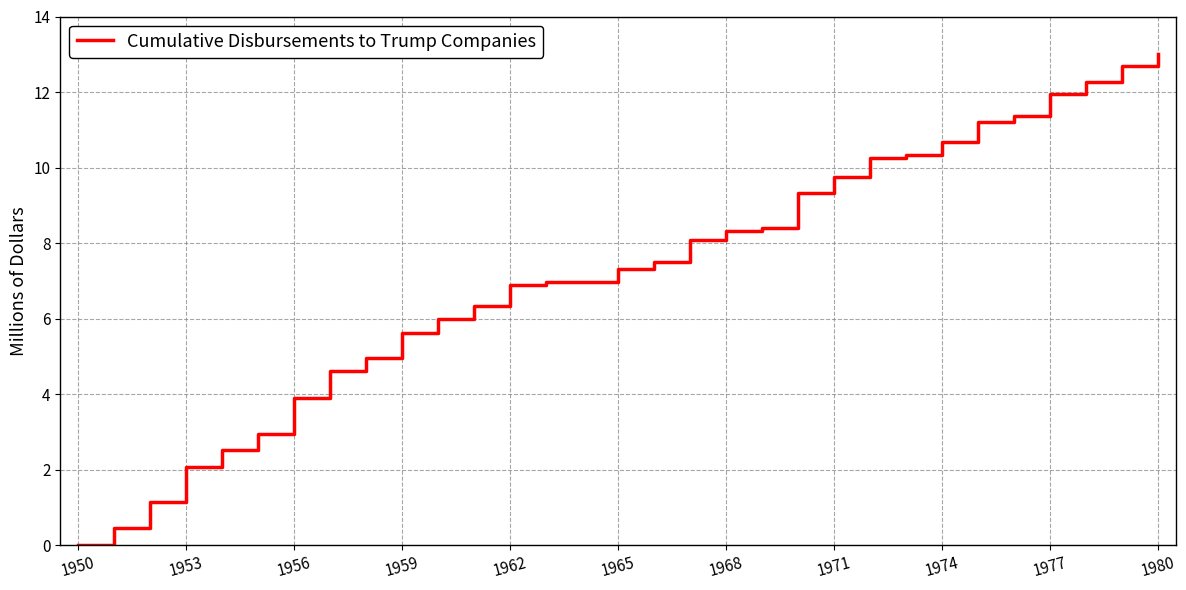

What is the difference between the maximum and minimum values?

13.0